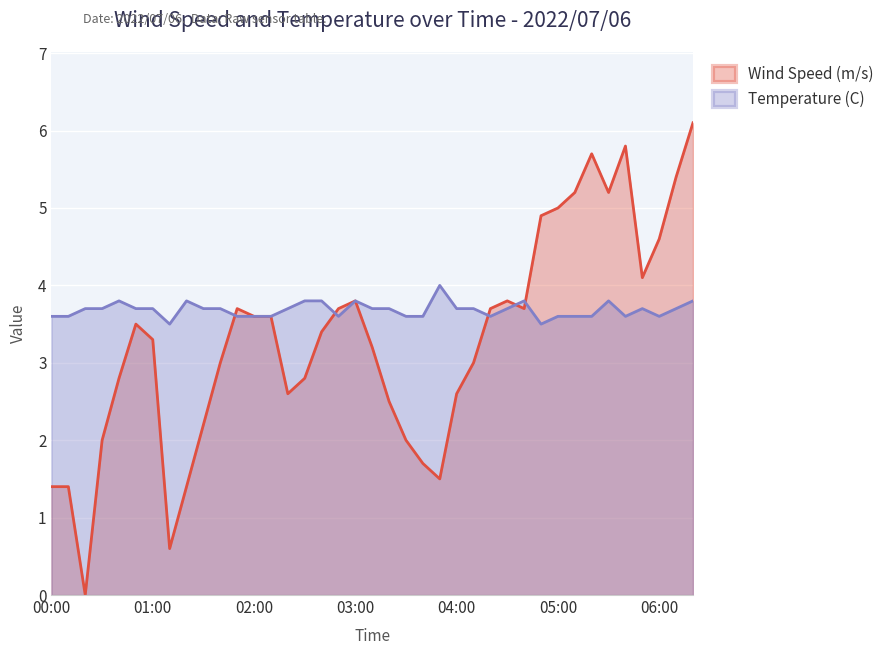

Does the chart display data point markers on the line(s)?

No